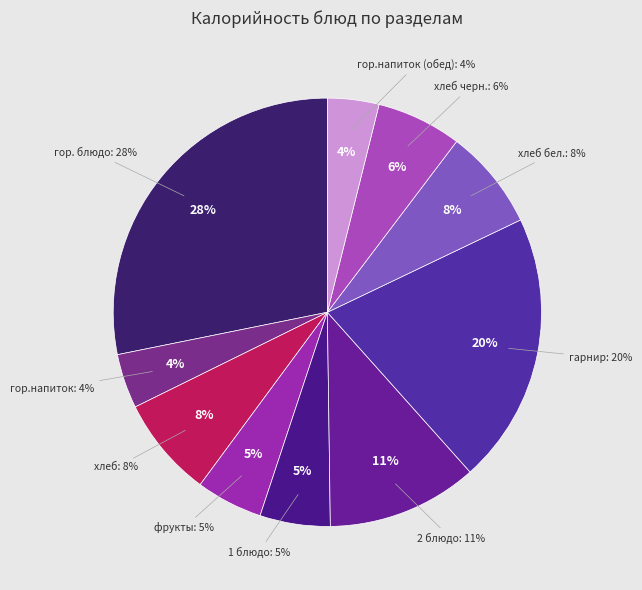

Count the number of slices in the pie.

10